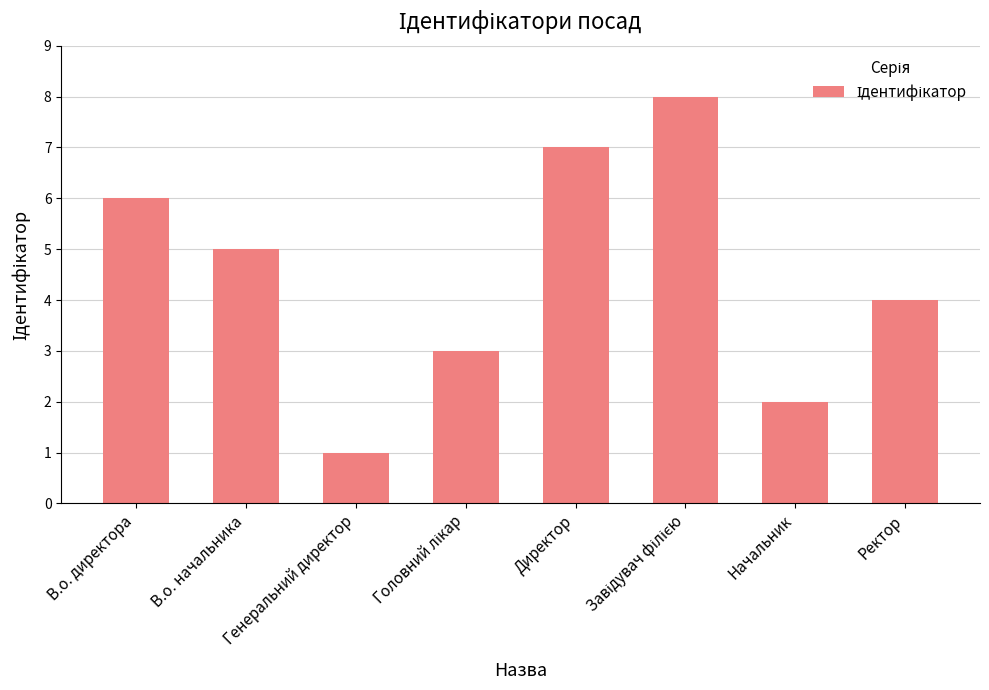

At which label is the value closest to 4?

Ректор